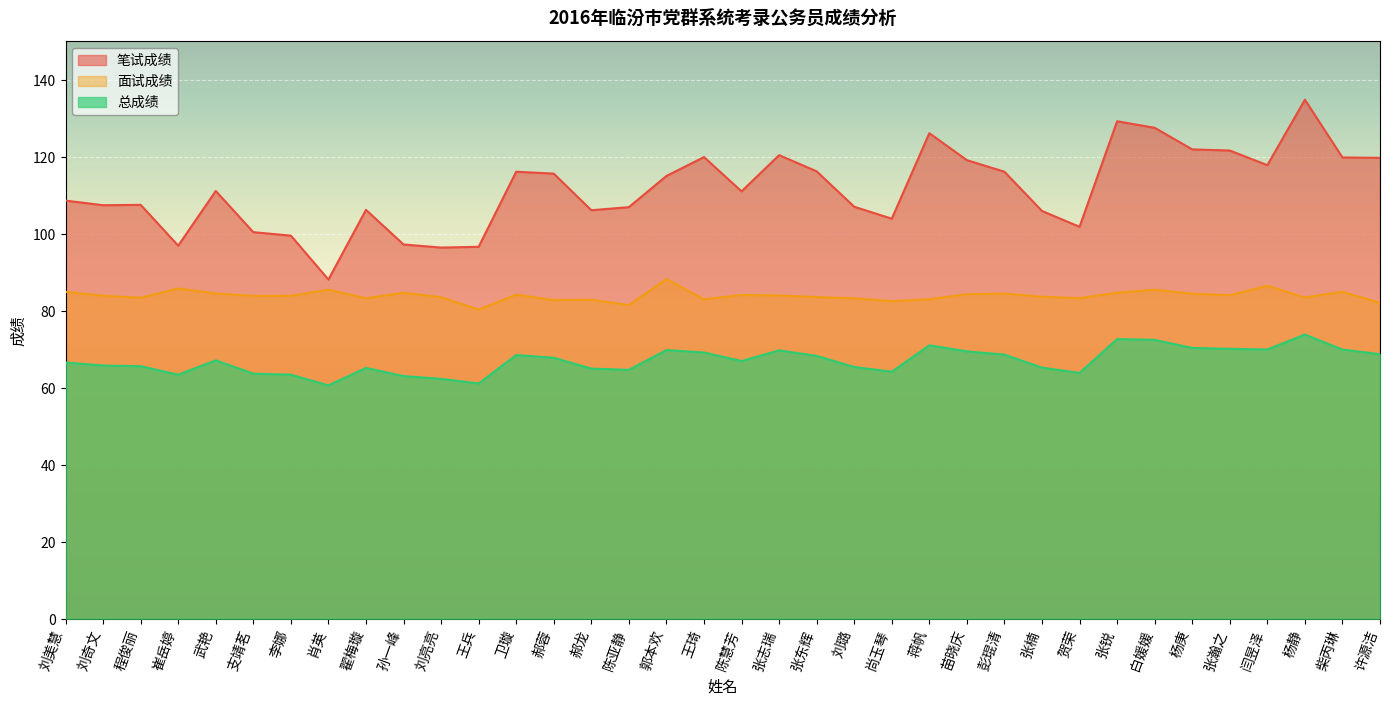

What is the maximum value shown in the chart?

134.8